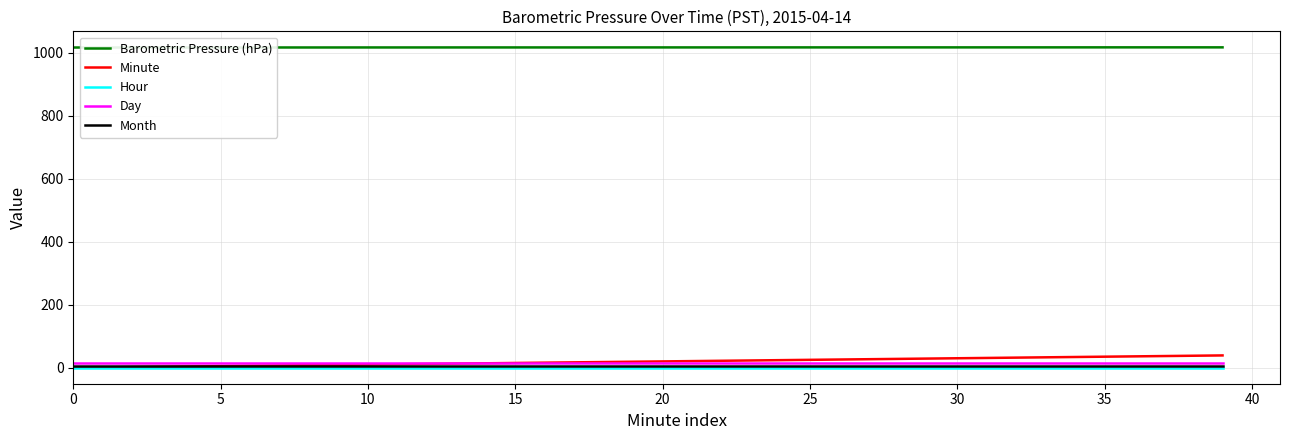

How many distinct data groups are displayed?

5